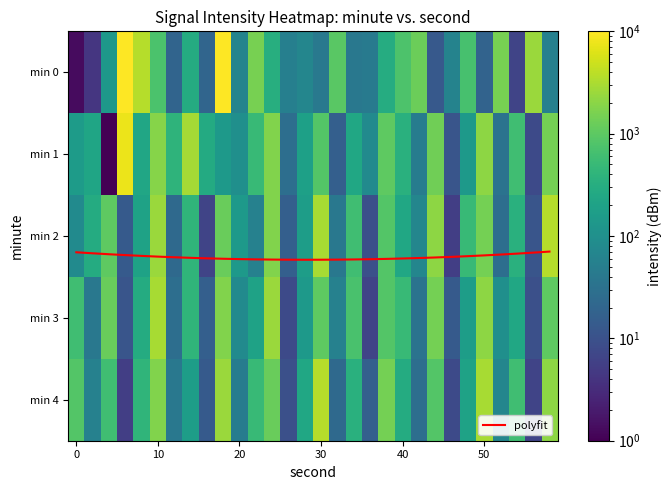

Between 9 and 24, which is larger?

9